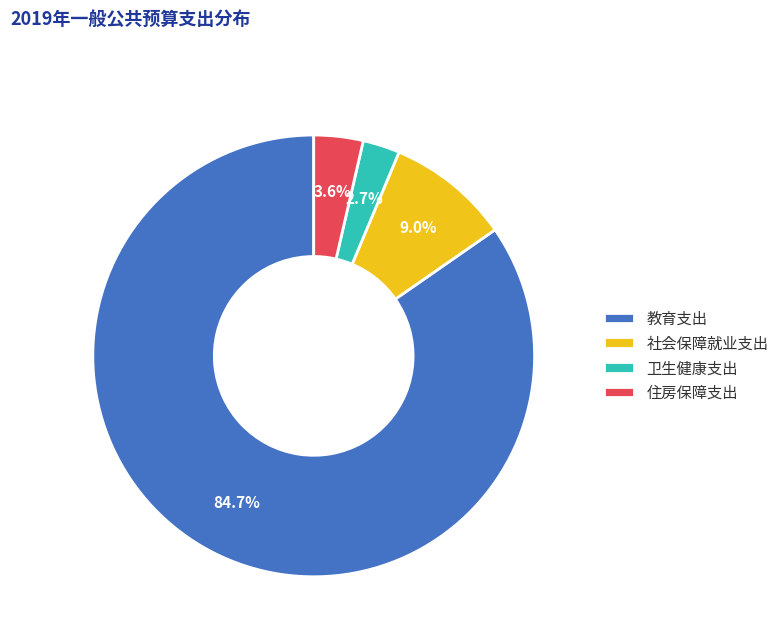

How many slices are in this pie chart?

4